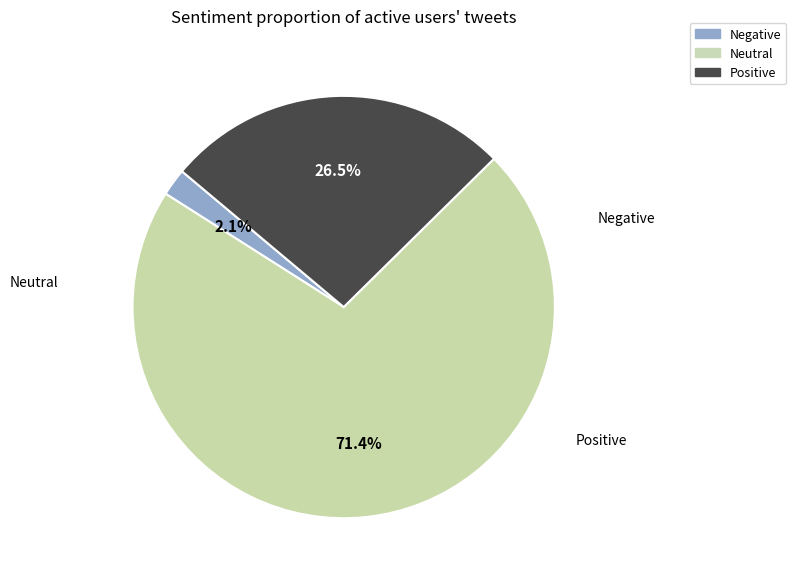

Is there any slice that represents more than half of the pie?

Yes